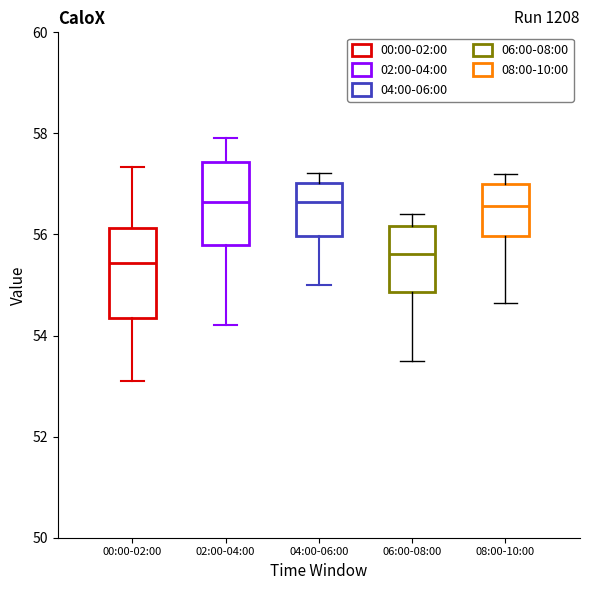

Reading left to right, transcribe this box plot: for each box, give where its median line is, the range the box spans, and where its two whiskers end, as read against the y-axis. The values are not printed on the chart, so give them approximately, as read against the axis.

00:00-02:00: median 55.4, box 54.4 to 56.2, whiskers 53.2 to 57.4
02:00-04:00: median 56.6, box 55.8 to 57.4, whiskers 54.2 to 58.0
04:00-06:00: median 56.6, box 56.0 to 57.0, whiskers 55.0 to 57.2
06:00-08:00: median 55.6, box 54.8 to 56.2, whiskers 53.6 to 56.4
08:00-10:00: median 56.6, box 56.0 to 57.0, whiskers 54.6 to 57.2